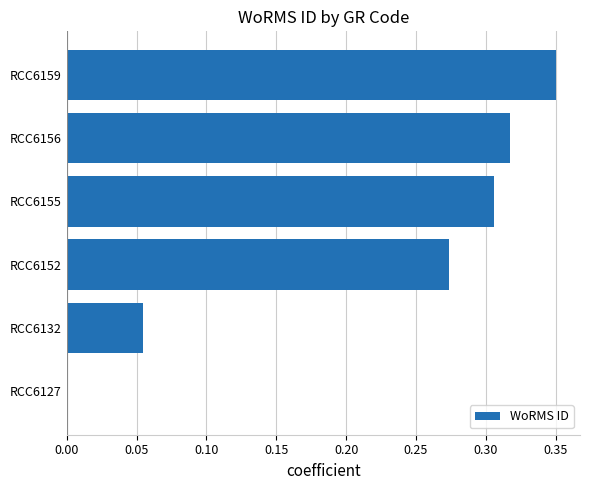

Which has a higher value, RCC6152 or RCC6127?

RCC6152